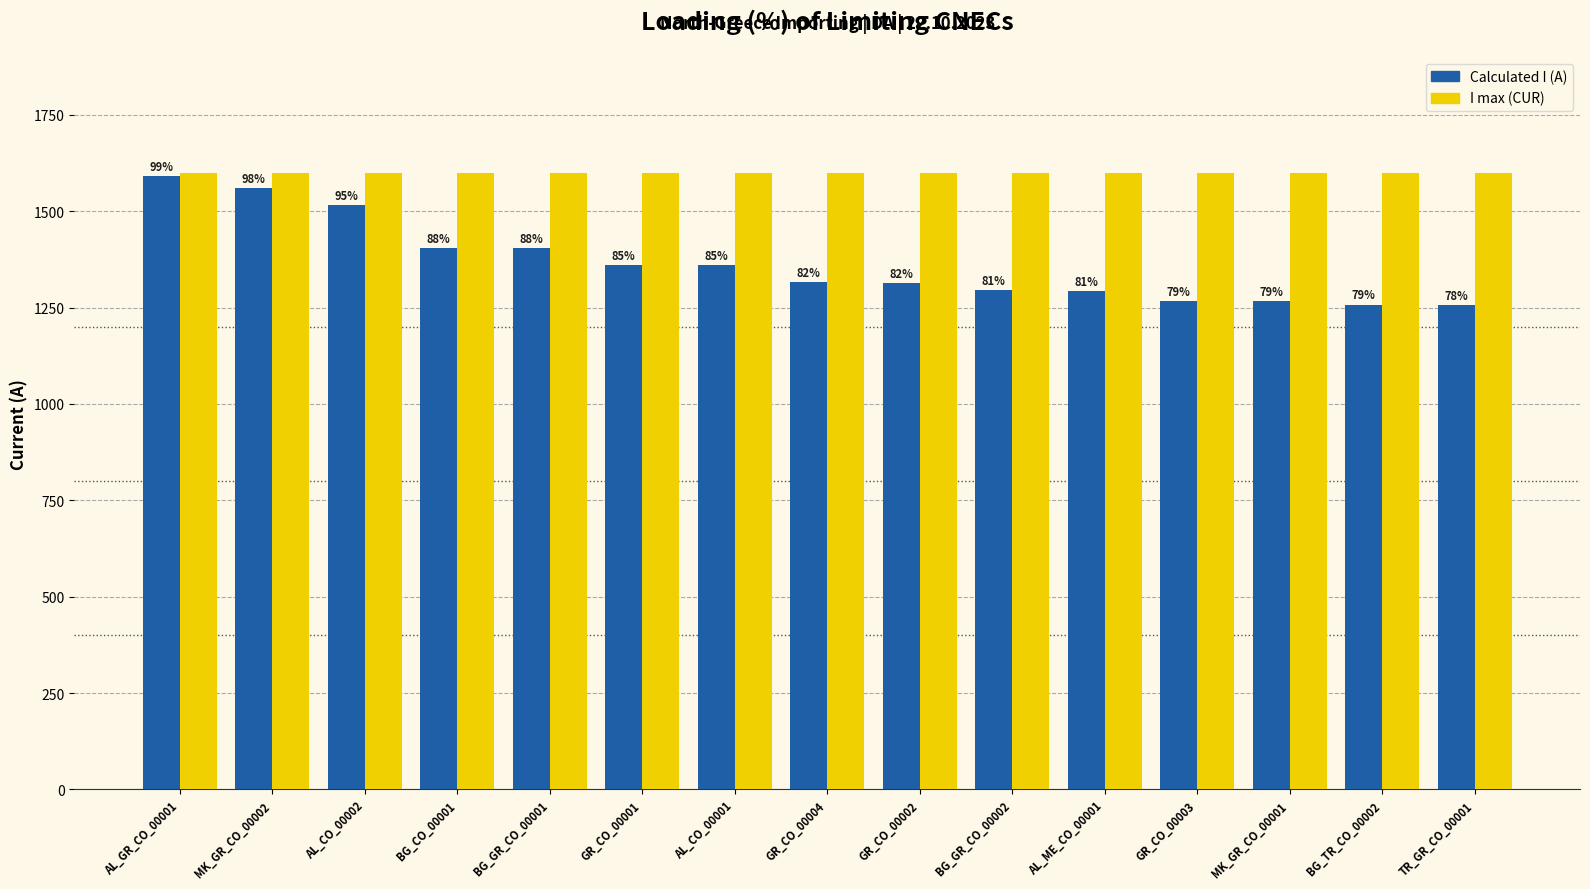

What is the maximum value shown in the chart?

1600